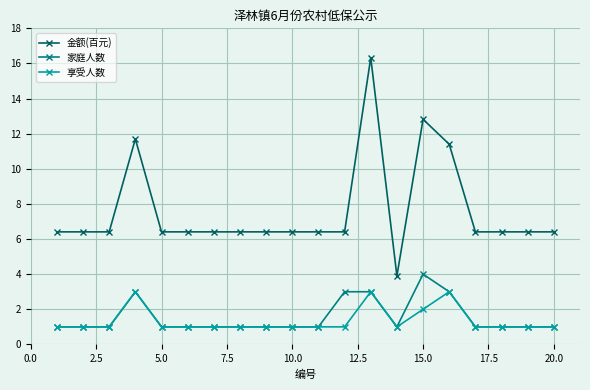

What is the value of the 享受人数 point at the 4th from the left?

3.0